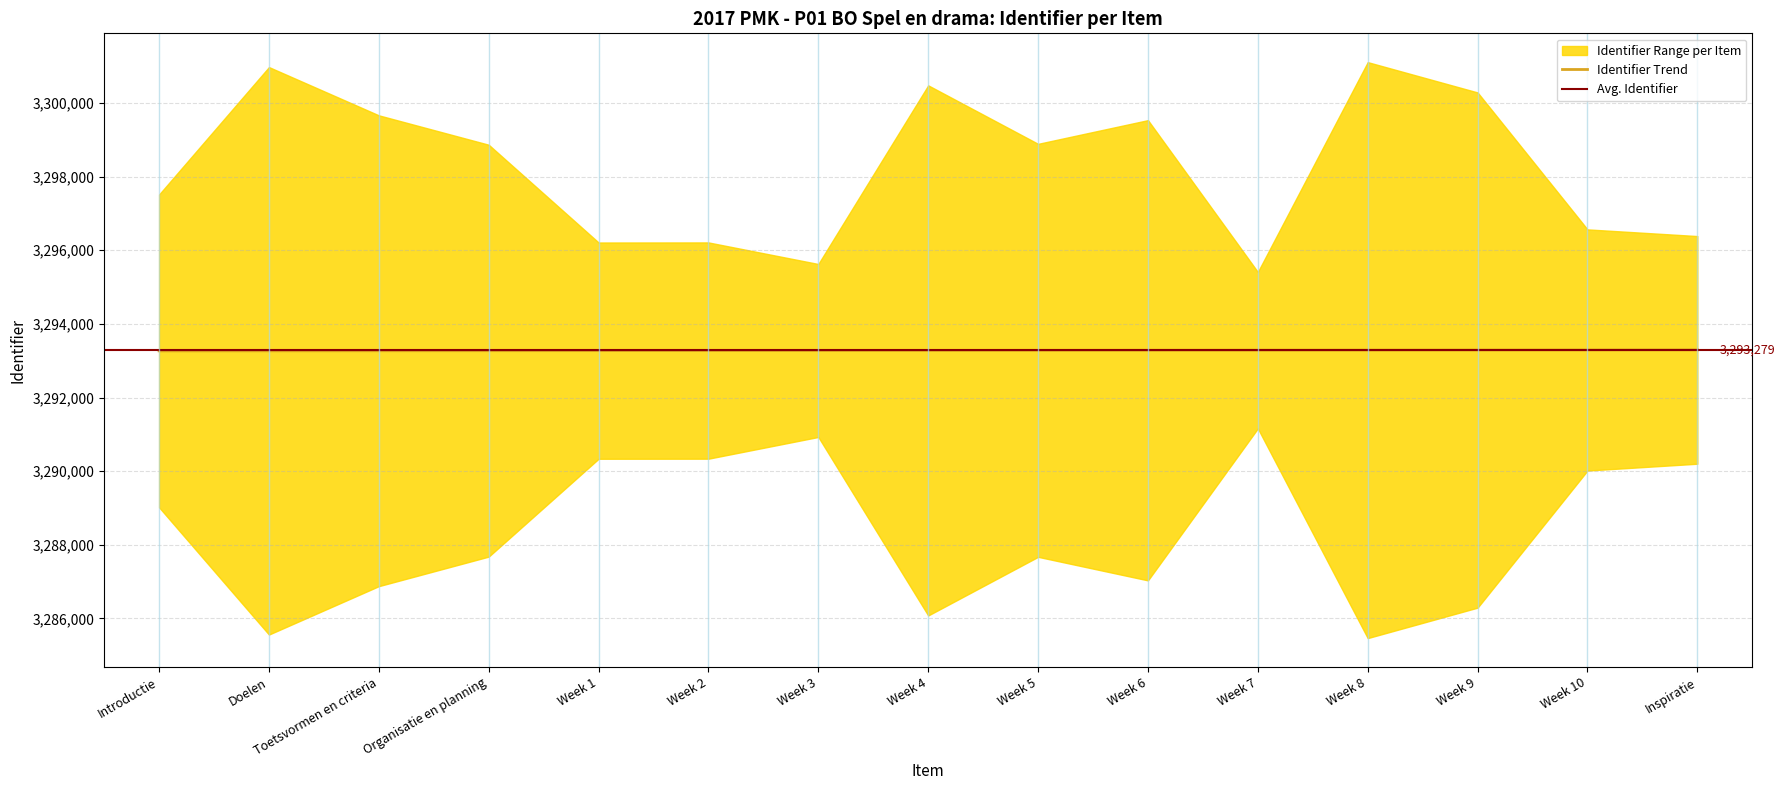

What is the difference between the maximum and minimum values?

26.8